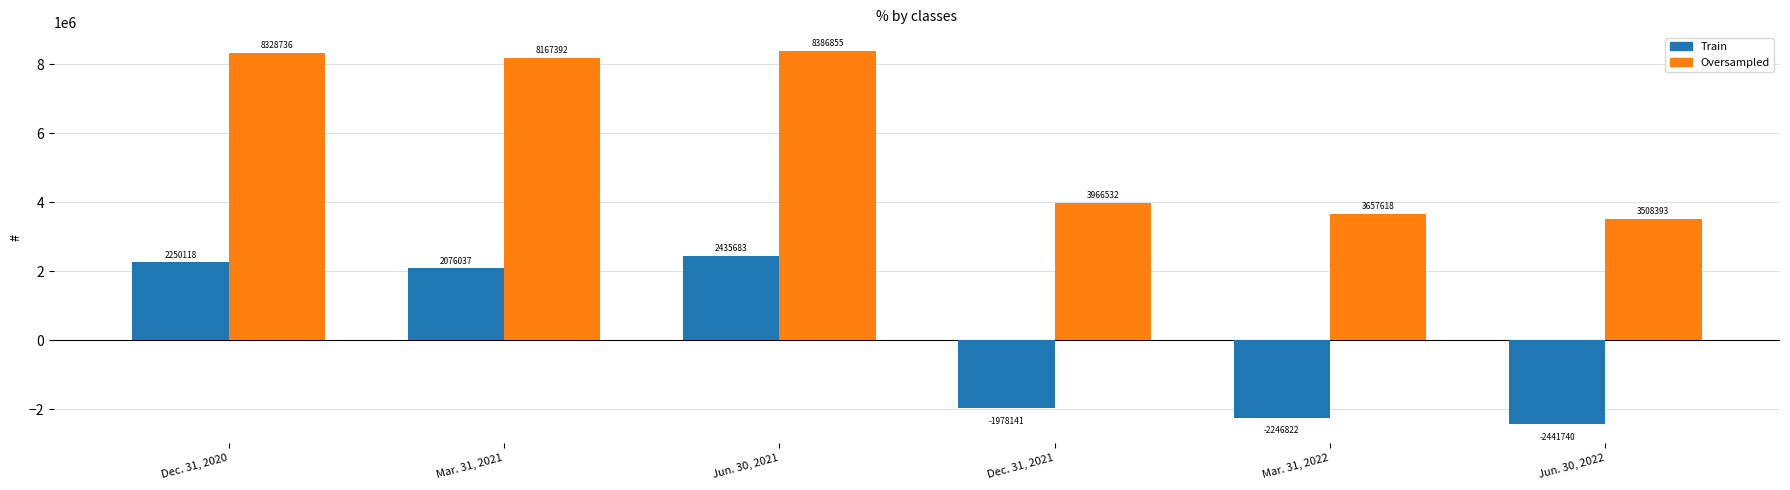

What is the difference between the highest and lowest values at Jun. 30, 2022?

5950133